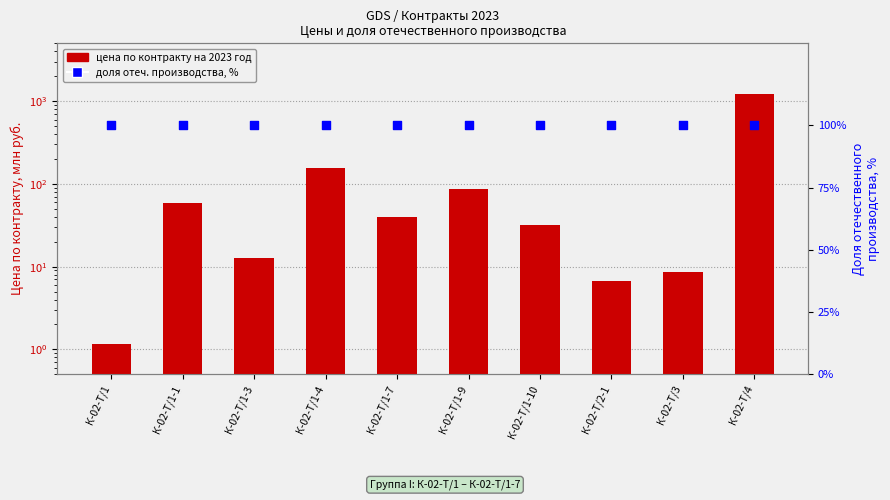

What is the total value across all series at К-02-Т/2-1?

106.8